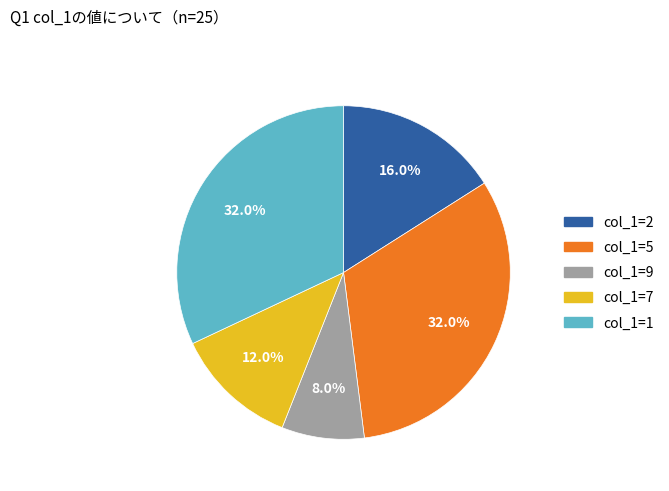

What is the smallest slice in the pie chart?

col_1=9